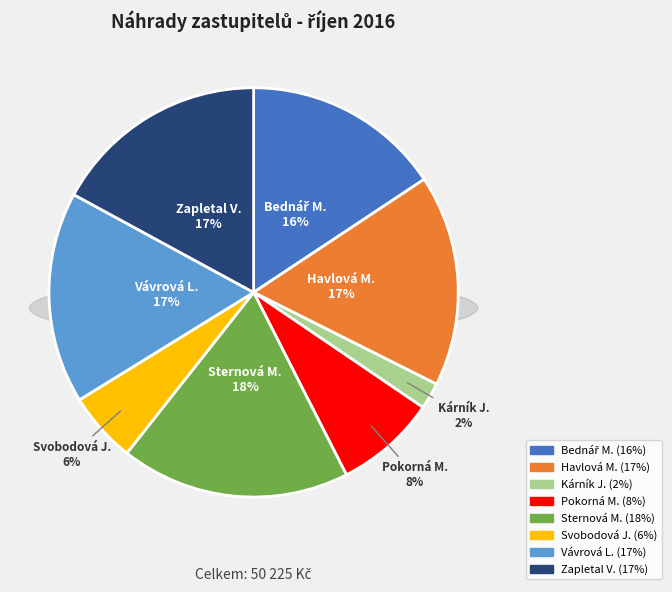

Is the sum of Kárník Jan and Sternová Marie greater than half?

No